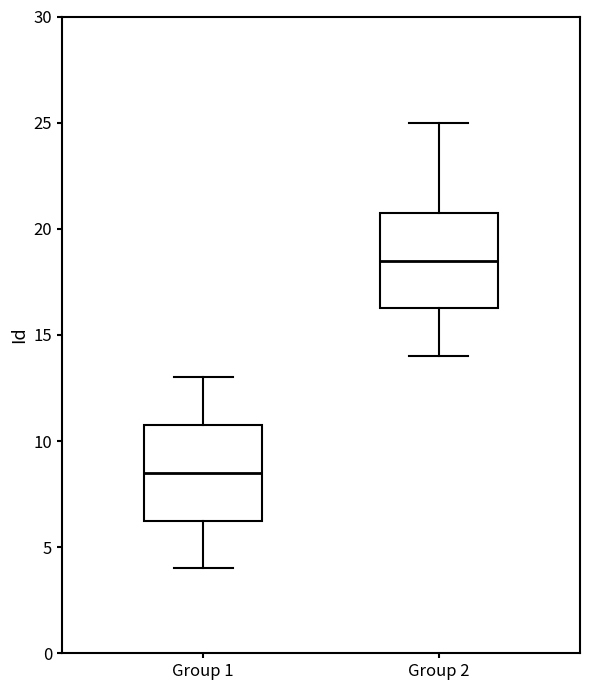

Reading left to right, transcribe this box plot: for each box, give where its median line is, the range the box spans, and where its two whiskers end, as read against the y-axis. The values are not printed on the chart, so give them approximately, as read against the axis.

Group 1: median 8.5, box 6.5 to 11.0, whiskers 4.0 to 13.0
Group 2: median 18.5, box 16.5 to 21.0, whiskers 14.0 to 25.0